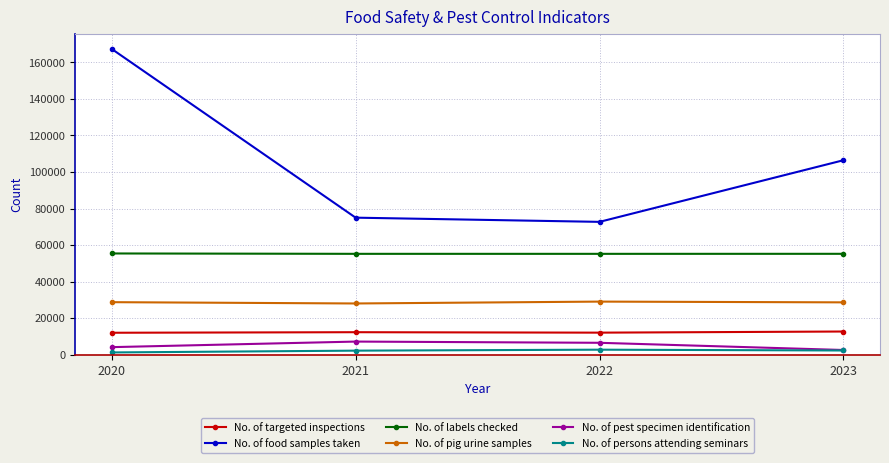

True or false: No. of targeted inspections has more than 1 interior local peaks.

False